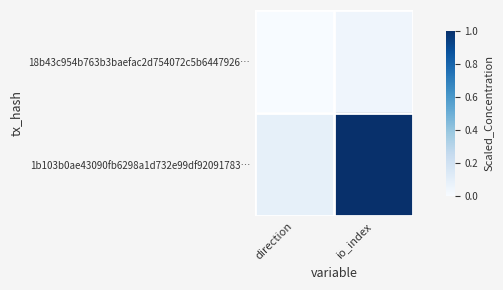

What is the total value across all series at direction?

0.1